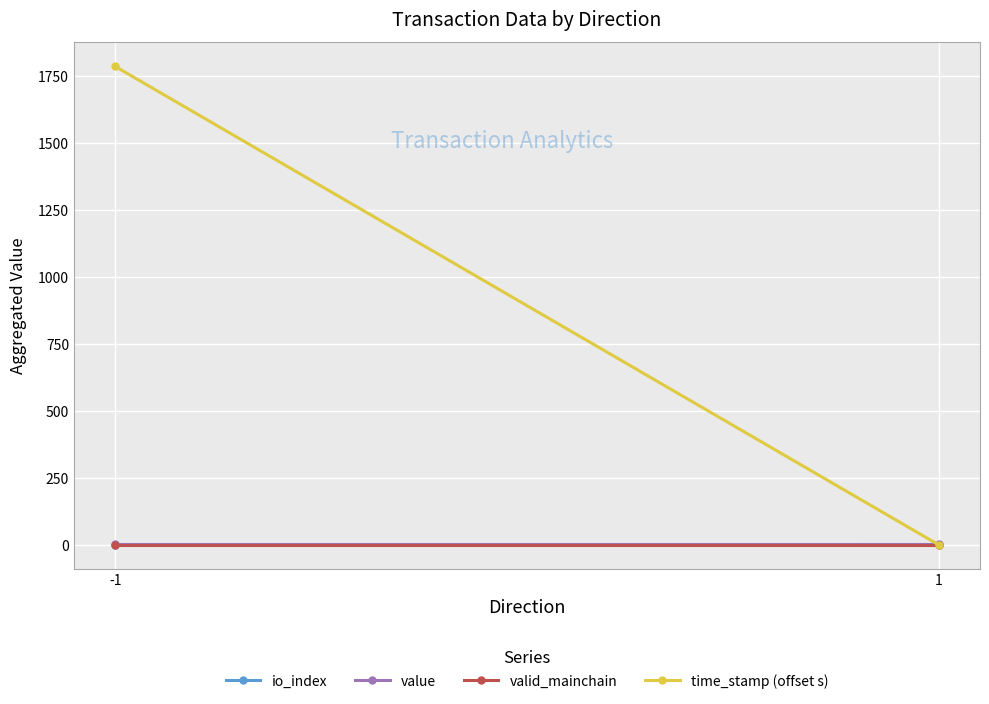

Reading left to right, list all the values displayed in this chart.

io_index: -1=0.5	1=1.5
value: -1=2.6	1=2.6
valid_mainchain: -1=1.0	1=1.0
time_stamp (offset s): -1=1785.5	1=0.0